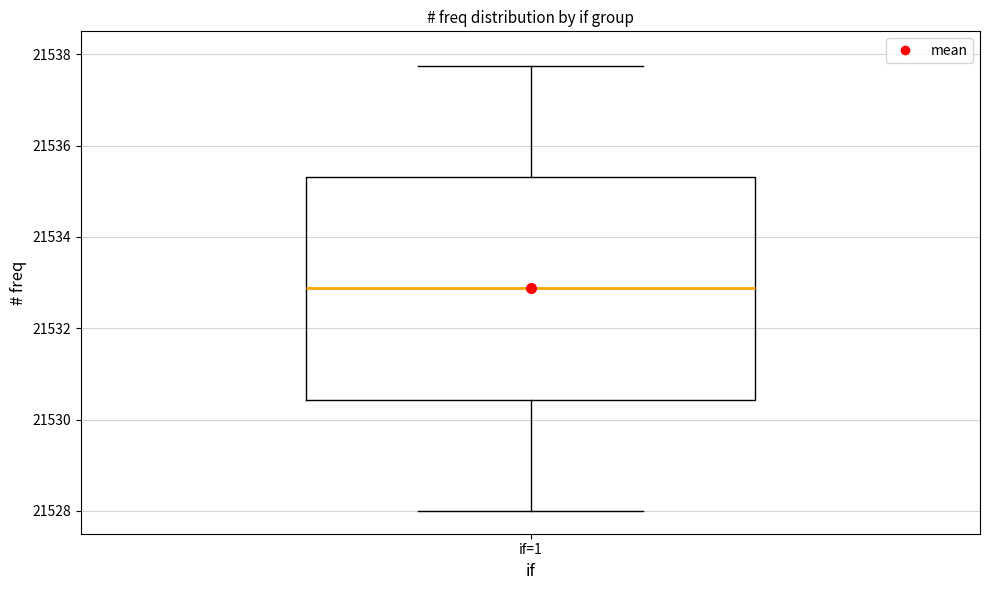

Read this box plot against the y-axis: the position of the median line, the range covered by the box, and the ends of both whiskers. The values are not printed on the chart, so give them approximately, as read against the axis.

median 21532.8, box 21530.4 to 21535.4, whiskers 21528.0 to 21537.8